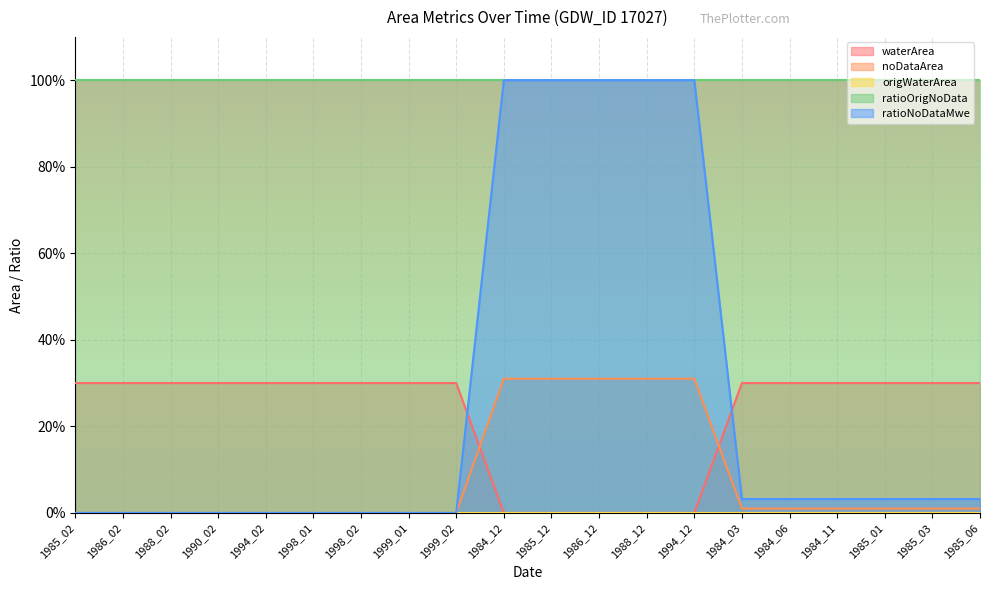

Which series has the largest total across all categories?

ratioOrigNoData